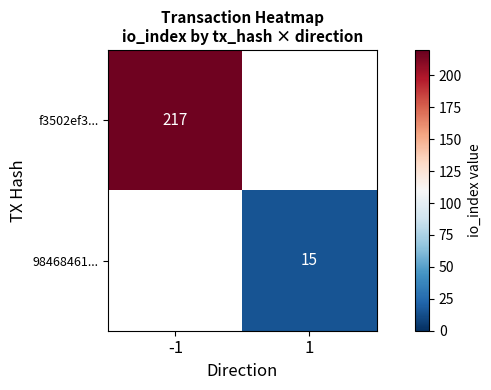

How many series are shown in this chart?

2